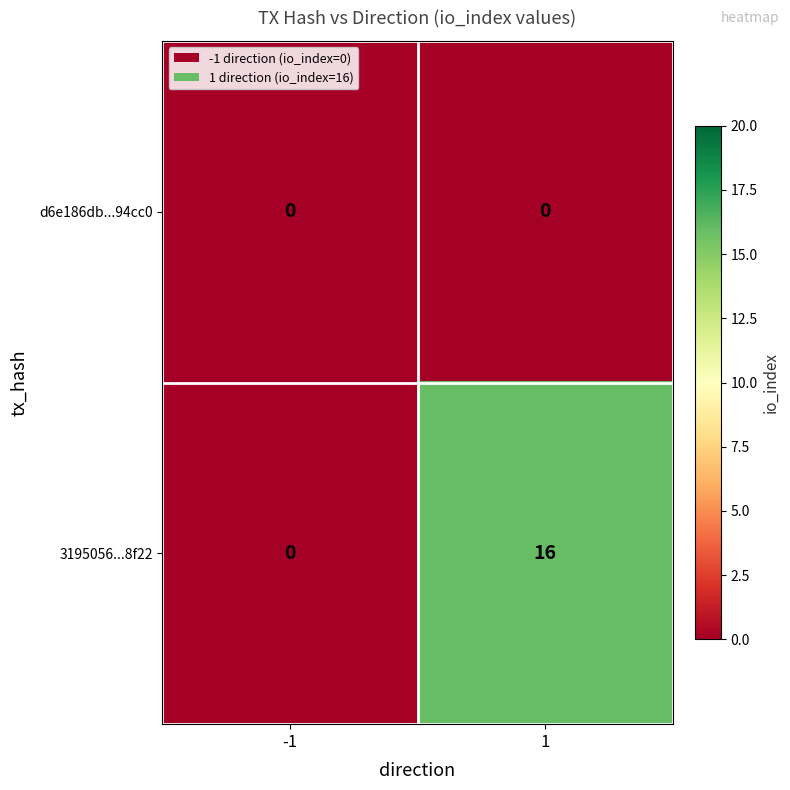

Is it true that d6e186db...94cc0 equals 0 at -1?

True